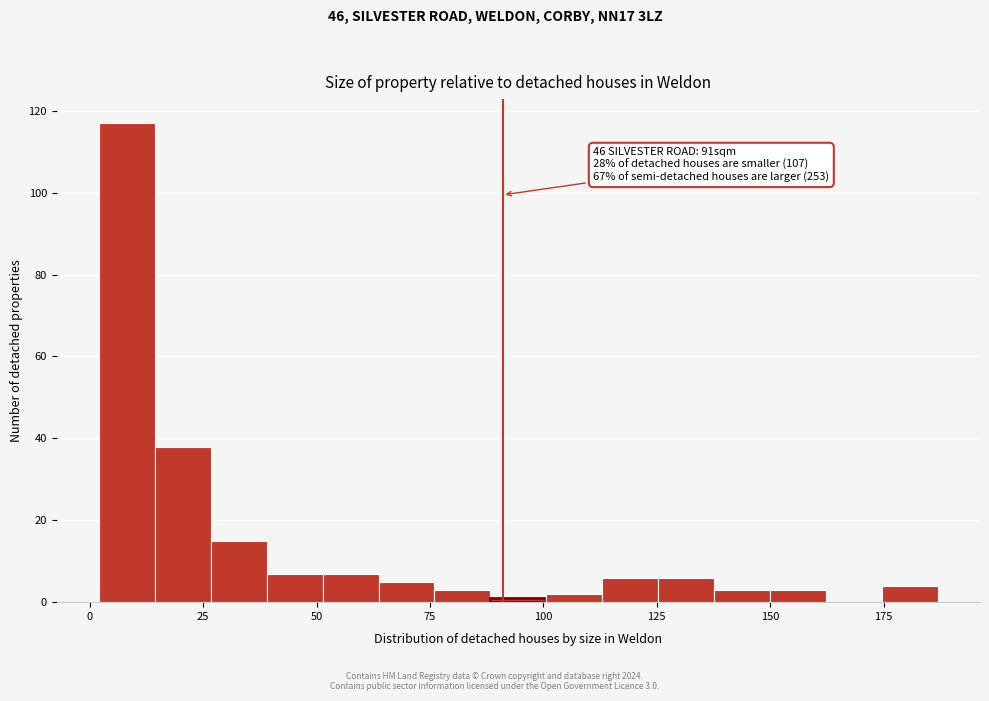

Read against the x-axis, roughly where is the centre of the tallest bar?

10